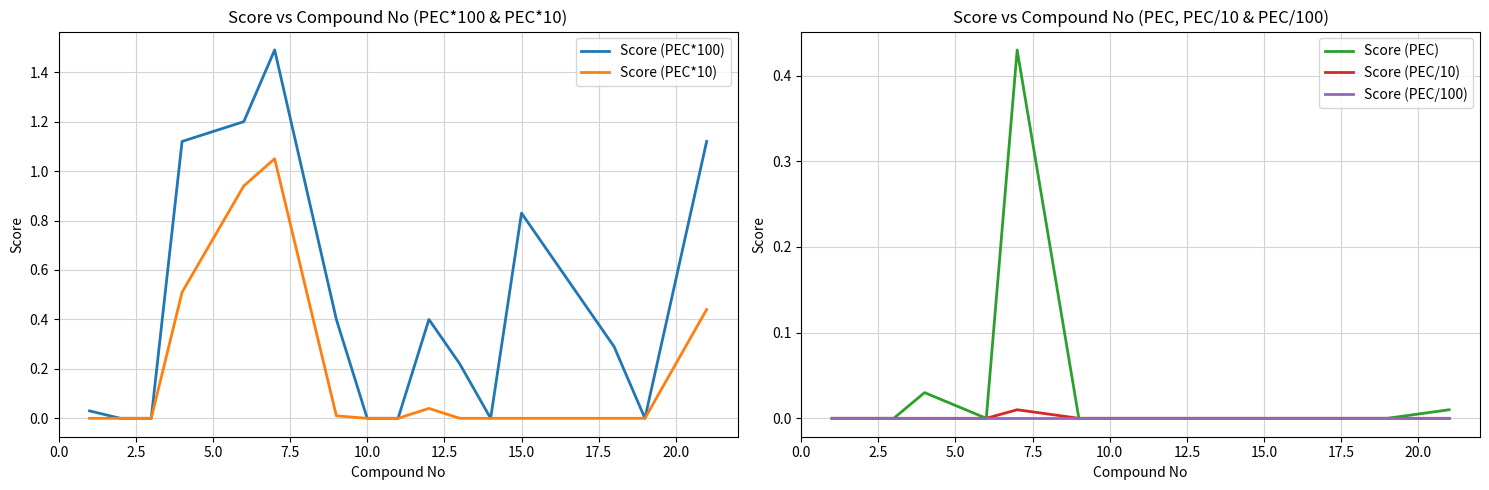

How many distinct data groups are displayed?

5